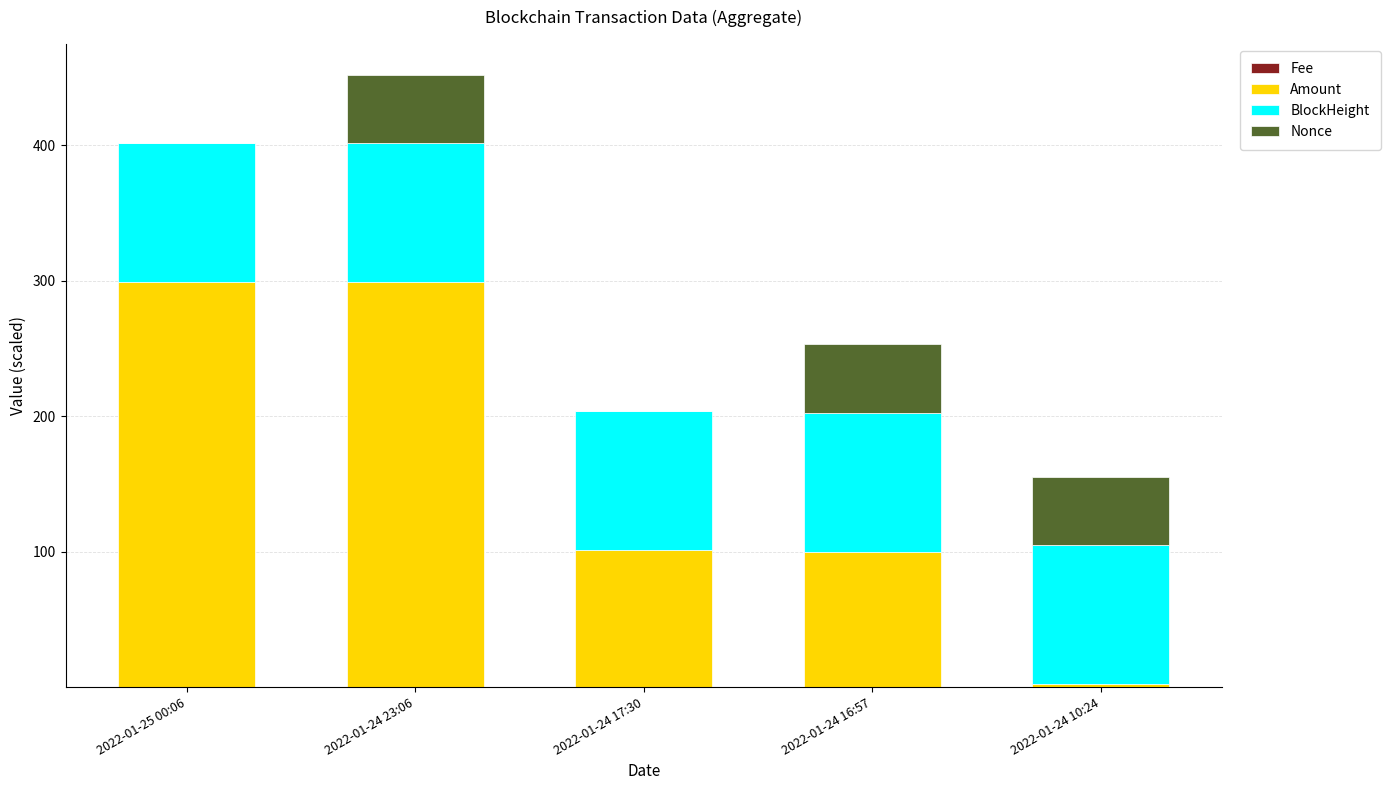

At which category is the sum across all series the highest?

2022-01-24 23:06